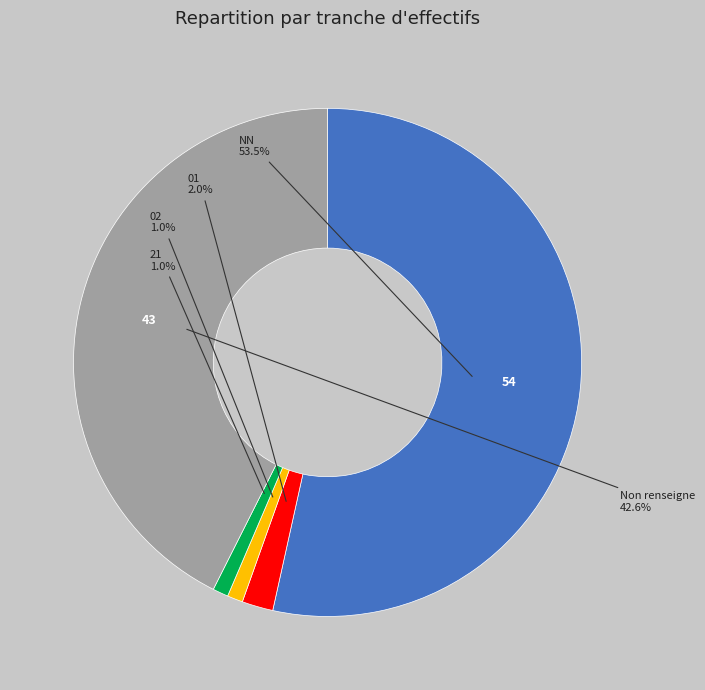

How many segments does this pie chart have?

5